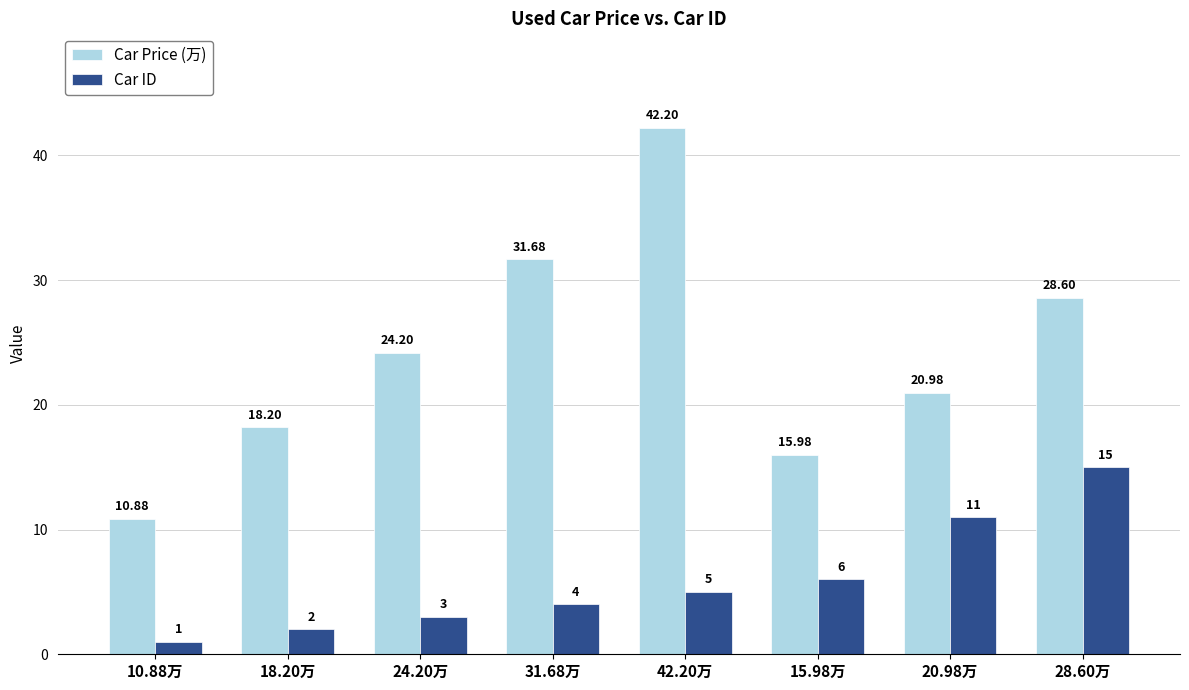

What is the sum of the Car Price (万) values at 15.98万 and 31.68万?

47.7